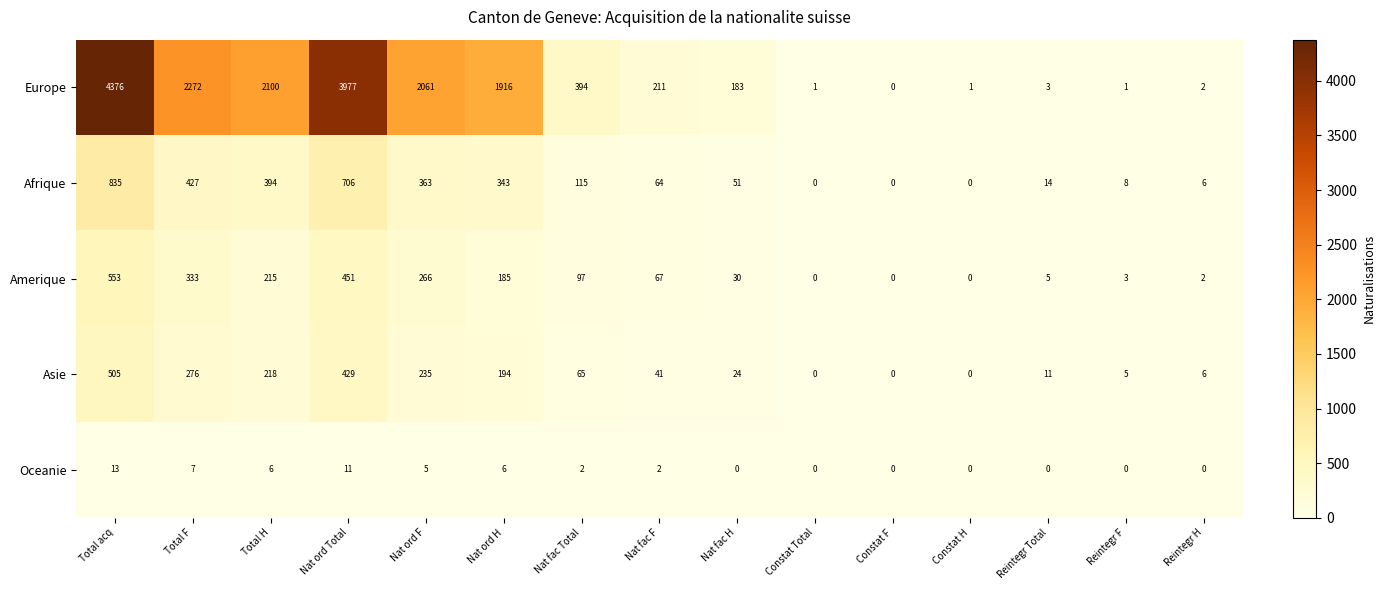

At which category does the chart reach its peak across all series?

Total acq